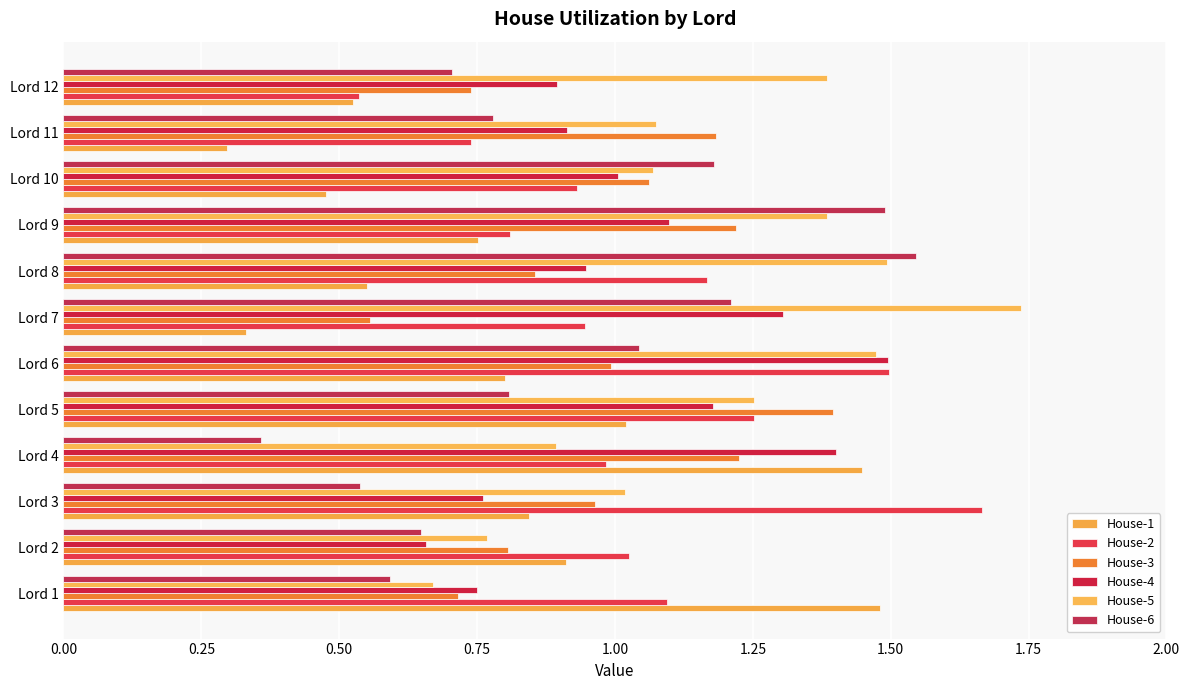

Count the number of categories in the chart.

12